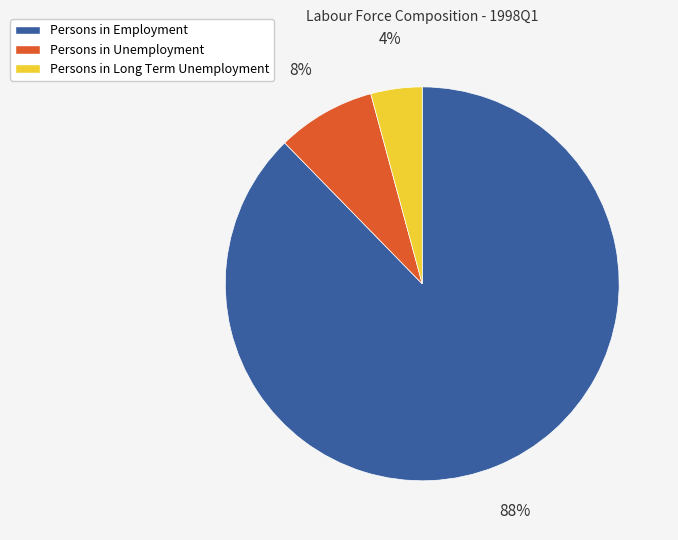

To the nearest percent, what is the average slice percentage?

33%